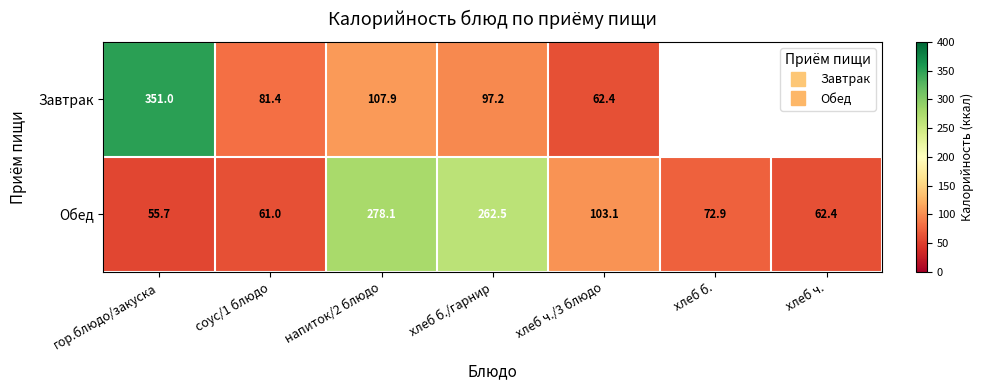

Is it true that Обед equals 90.0 at соус/1 блюдо?

False